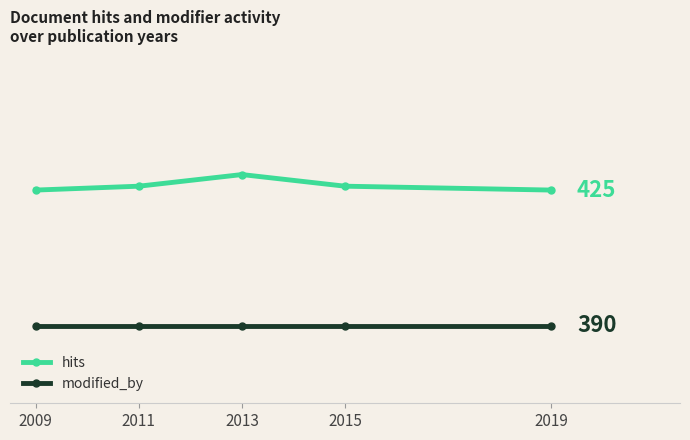

At which label does hits first exceed 426?

2013